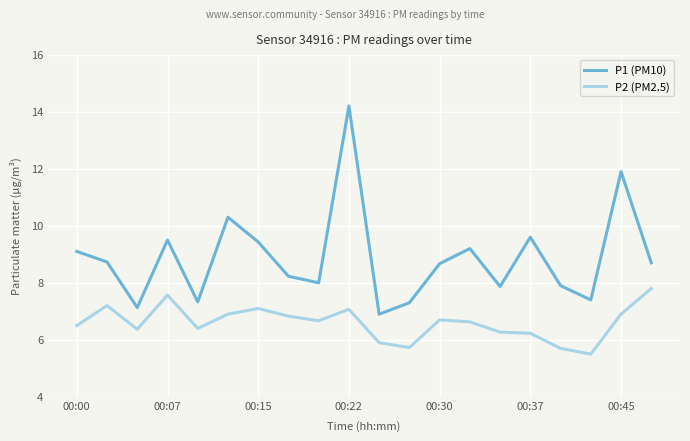

Which series has the largest total across all categories?

P1 (PM10)